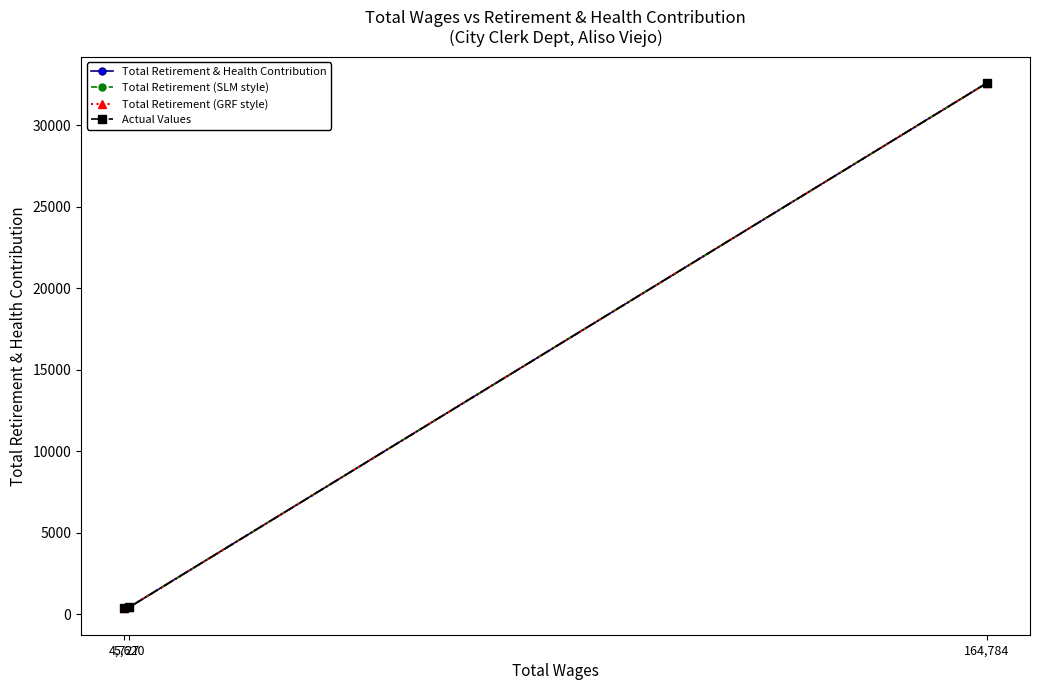

How many lines are shown in the chart?

4